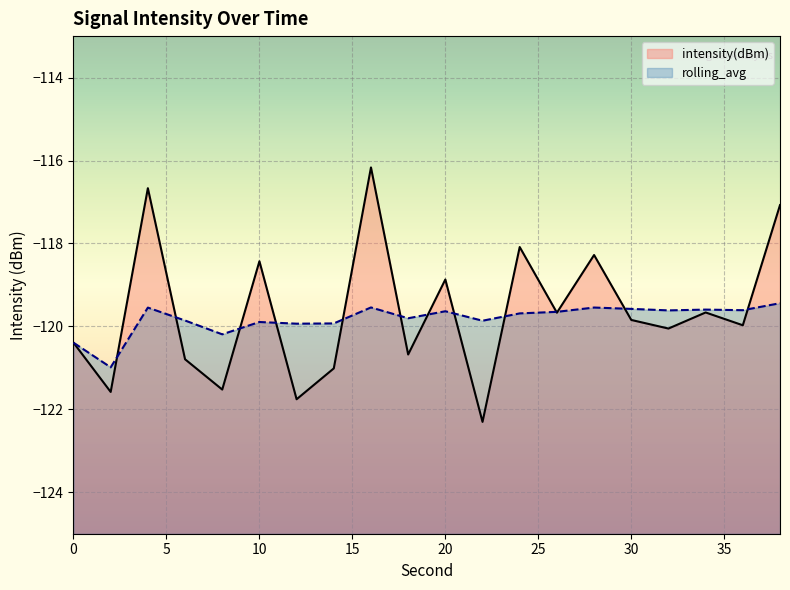

In rolling_avg, how many points are lower than both neighbors (excluding endpoints)?

7